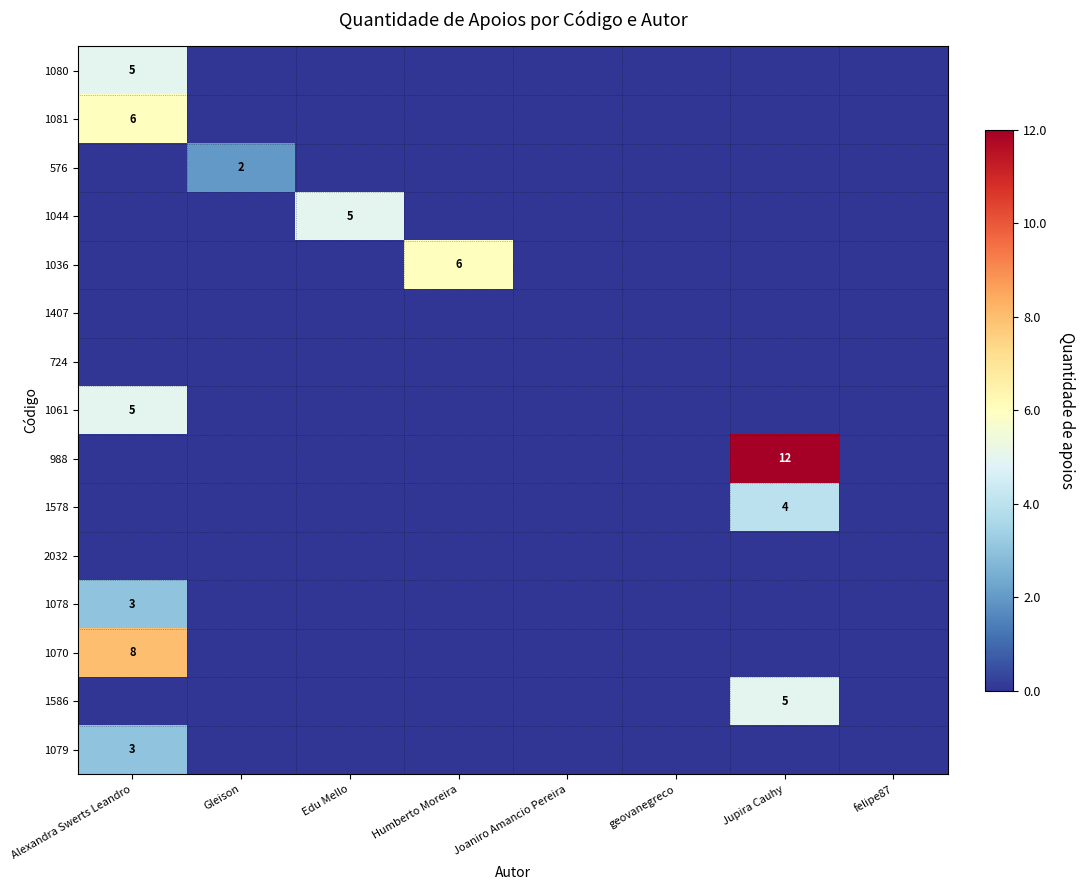

Is it true that 1578 equals 4 at Jupira Cauhy?

True